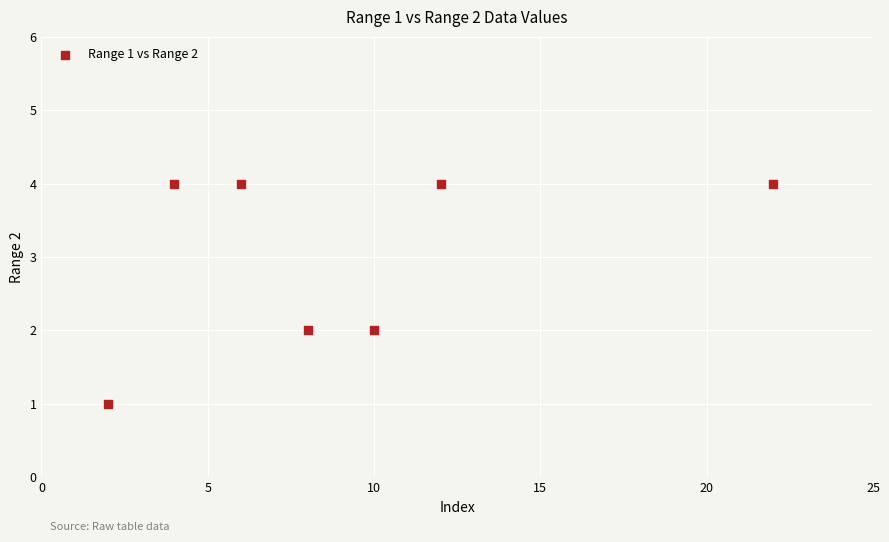

What is the range of X values (max minus min)?

20